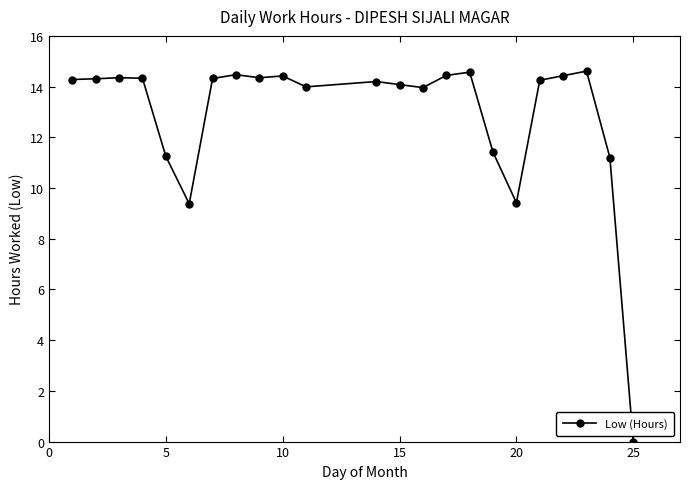

What is the greatest value displayed?

14.6